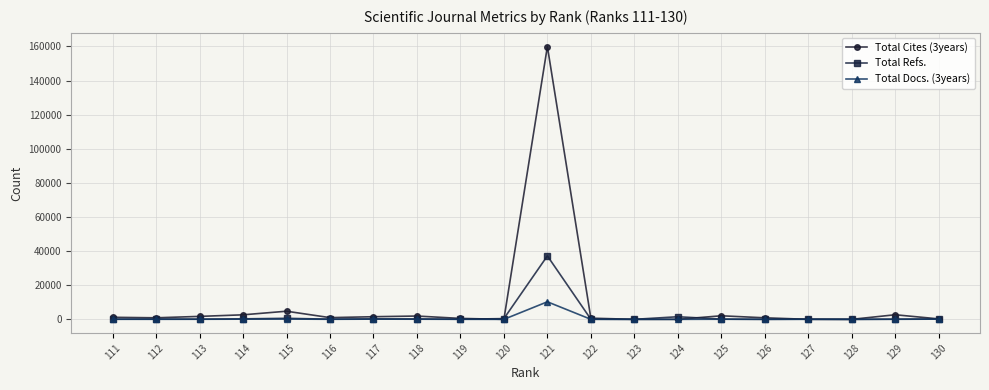

The Total Cites (3years) series shows 1938 at 118. True or false?

True